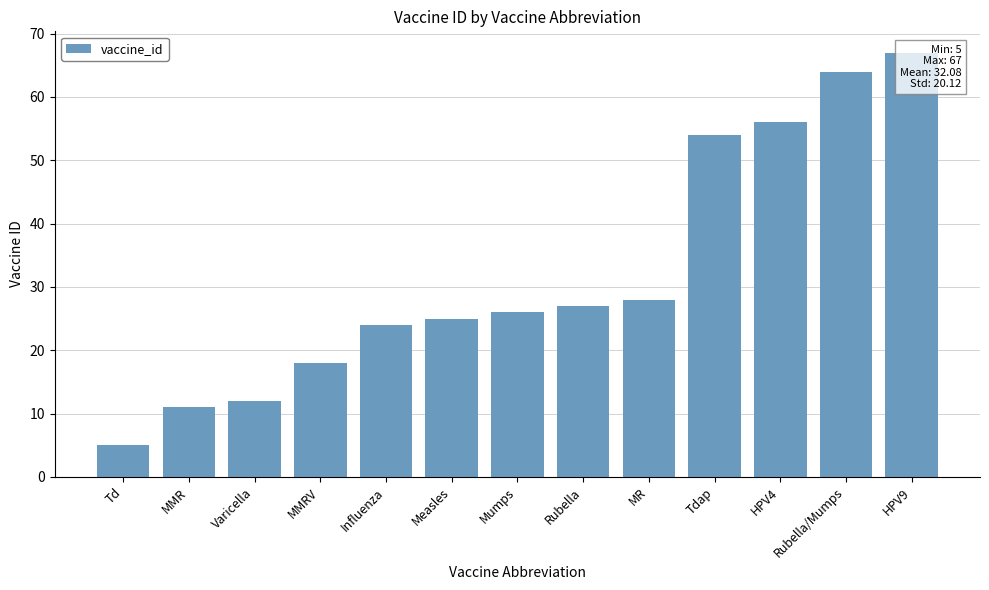

What is the difference between the maximum and minimum values?

62